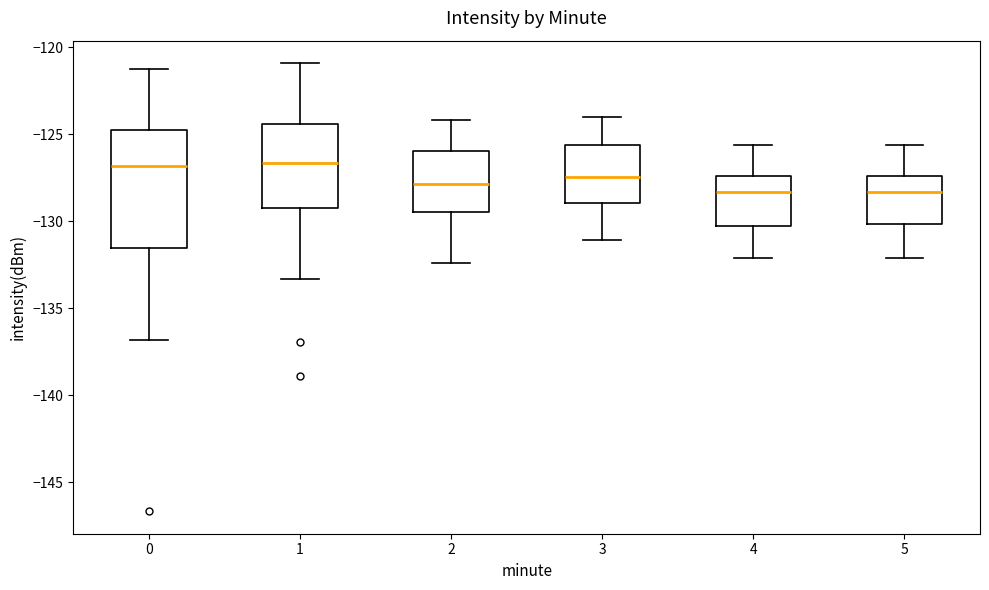

Which box is the tallest, from its lower edge to its upper edge?

0